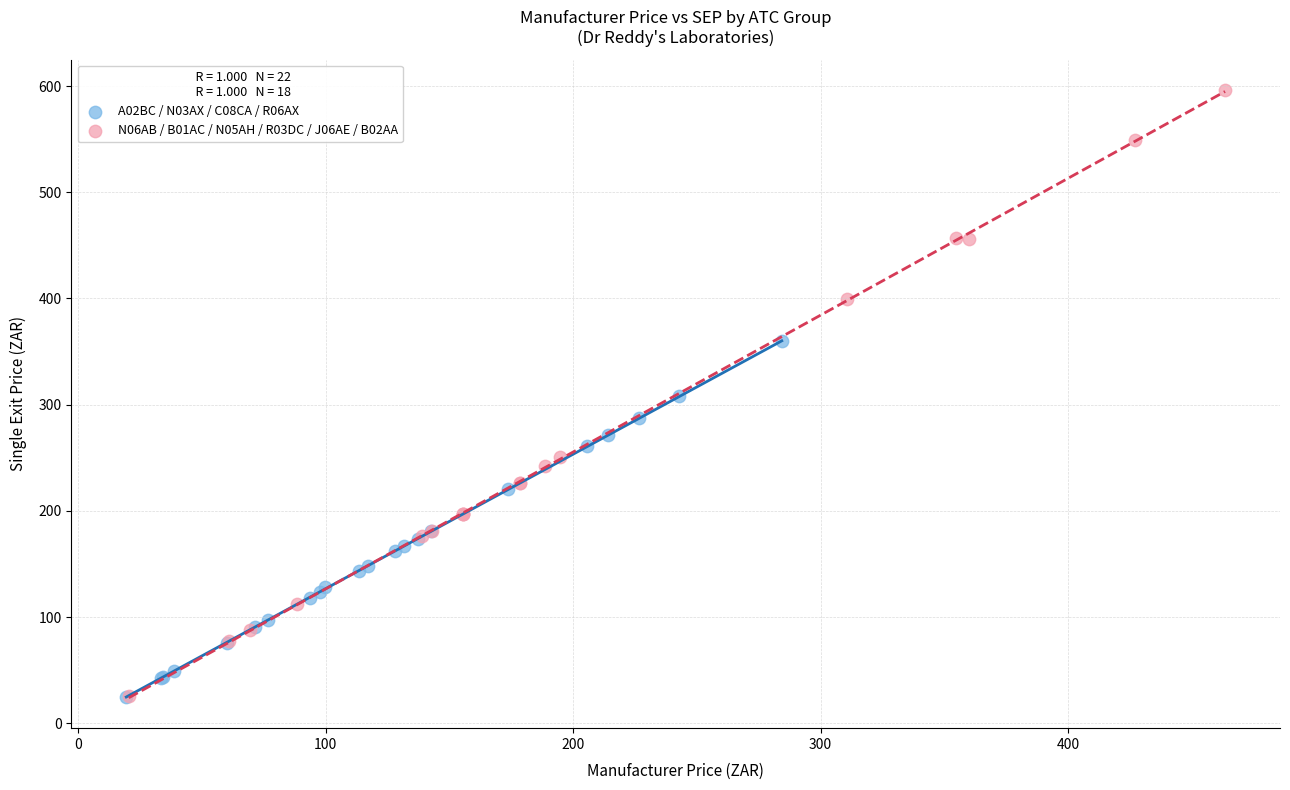

Which series has the largest Y range (max minus min)?

N06AB / B01AC / N05AH / R03DC / J06AE / B02AA